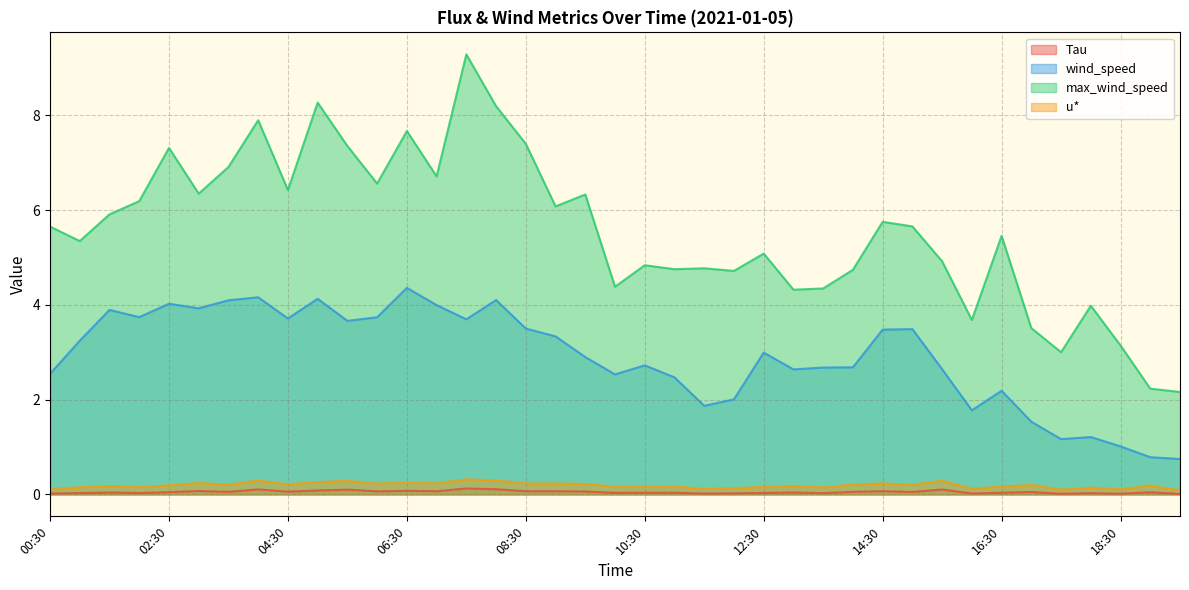

How many distinct data groups are displayed?

4